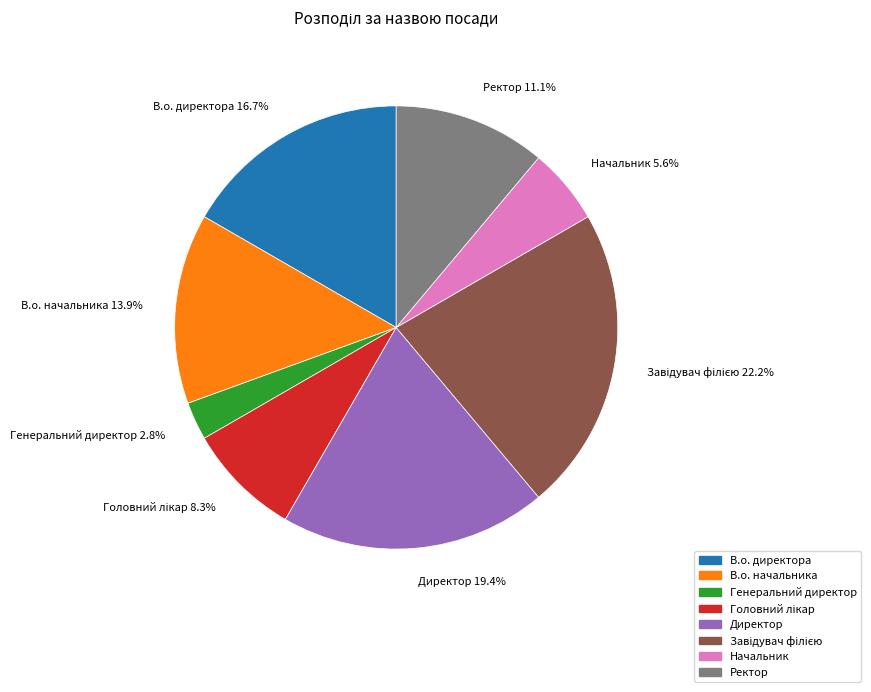

True or false: Директор accounts for 19% of the total.

True